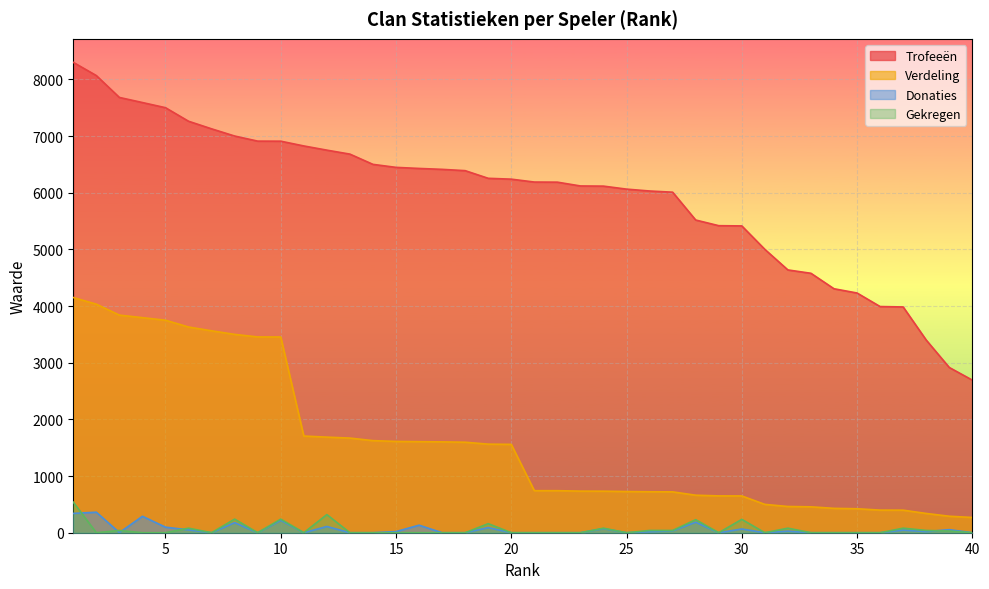

Which has a higher value, 8 or 17?

8